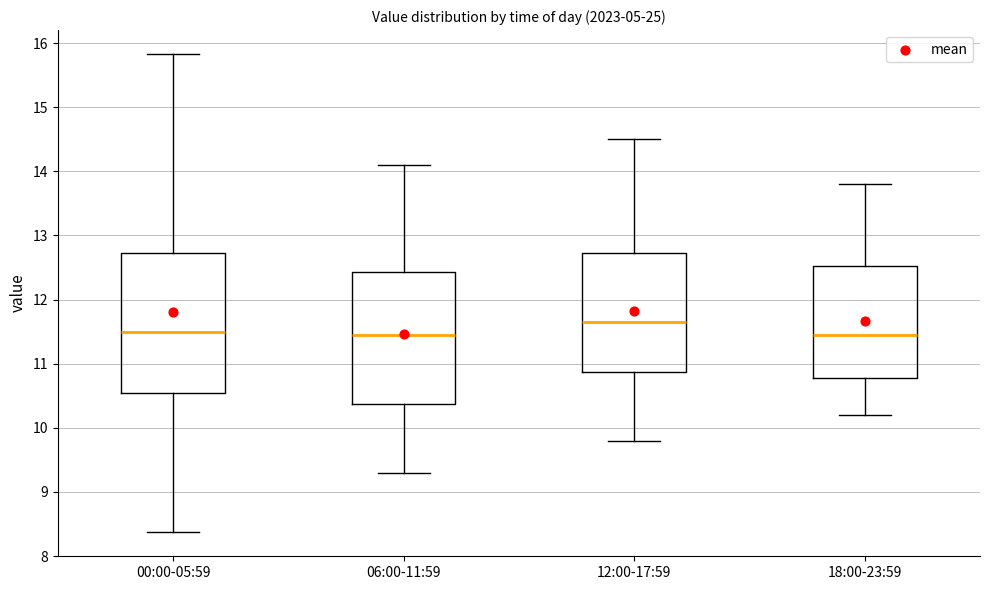

Where is the upper edge of the box for 06:00-11:59 on the y-axis? The values are not printed on the chart, so give them approximately, as read against the axis.

12.4